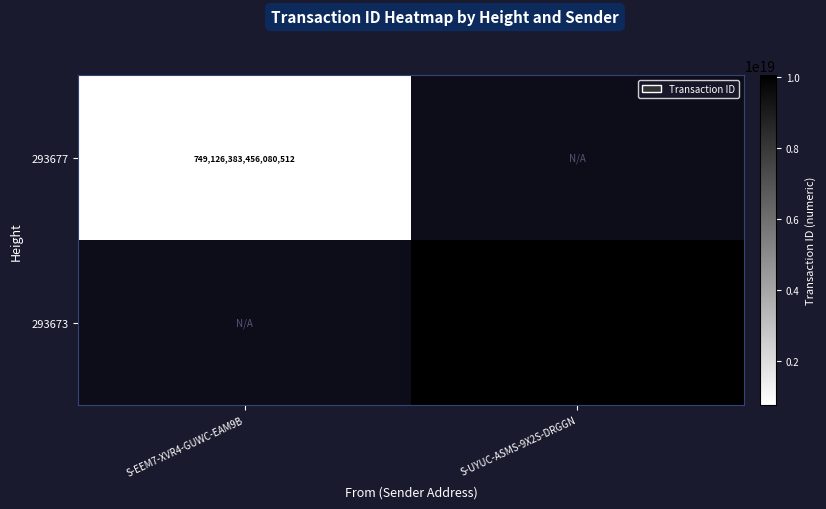

True or false: 293673 has a value of 4741838477867694080 at S-UYUC-ASMS-9X2S-DRGGN.

False